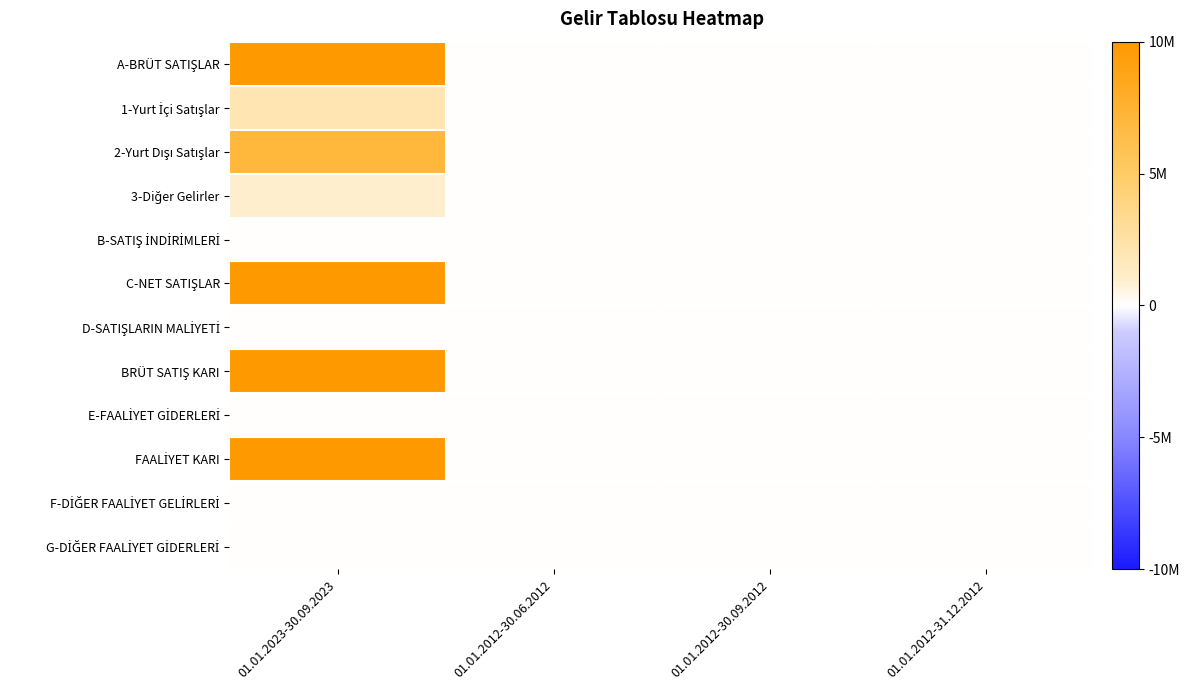

Rank the series at 01.01.2012-31.12.2012 from lowest to highest value.

A-BRÜT SATIŞLAR, 1-Yurt İçi Satışlar, 2-Yurt Dışı Satışlar, 3-Diğer Gelirler, B-SATIŞ İNDİRİMLERİ, C-NET SATIŞLAR, D-SATIŞLARIN MALİYETİ, BRÜT SATIŞ KARI, E-FAALİYET GİDERLERİ, FAALİYET KARI, F-DİĞER FAALİYET GELİRLERİ, G-DİĞER FAALİYET GİDERLERİ